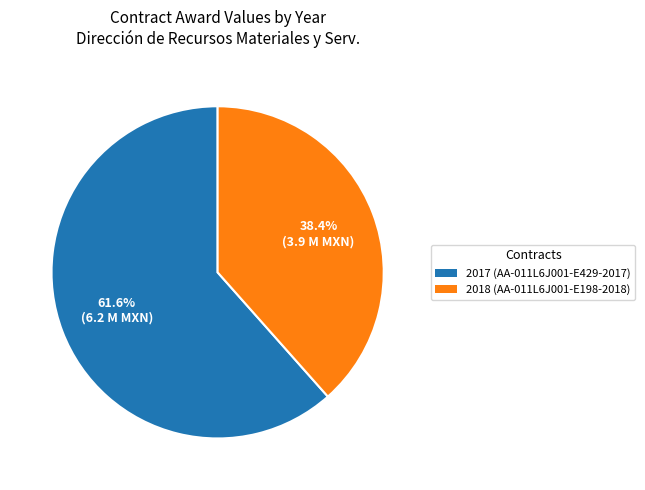

To the nearest percent, what is the average slice percentage?

50%